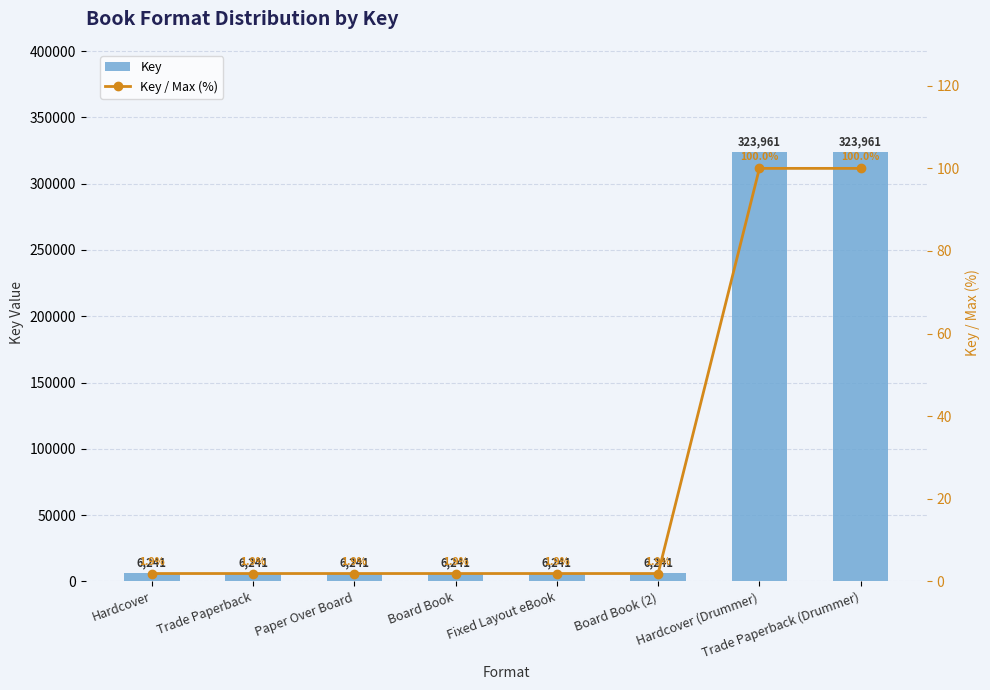

Which series changed the most between Board Book and Fixed Layout eBook?

Key